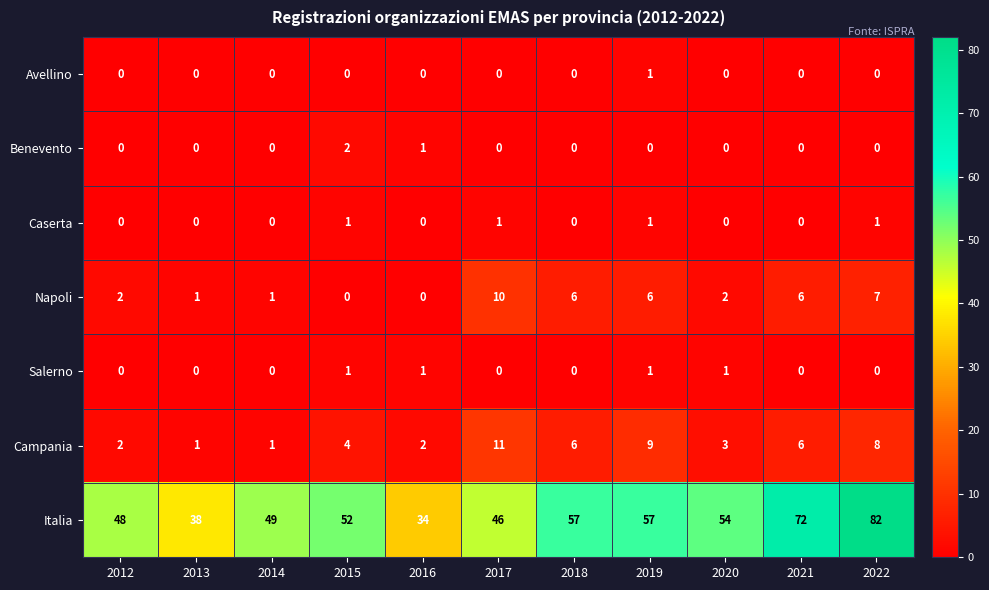

Count the Campania values in the range 2 to 8.

7